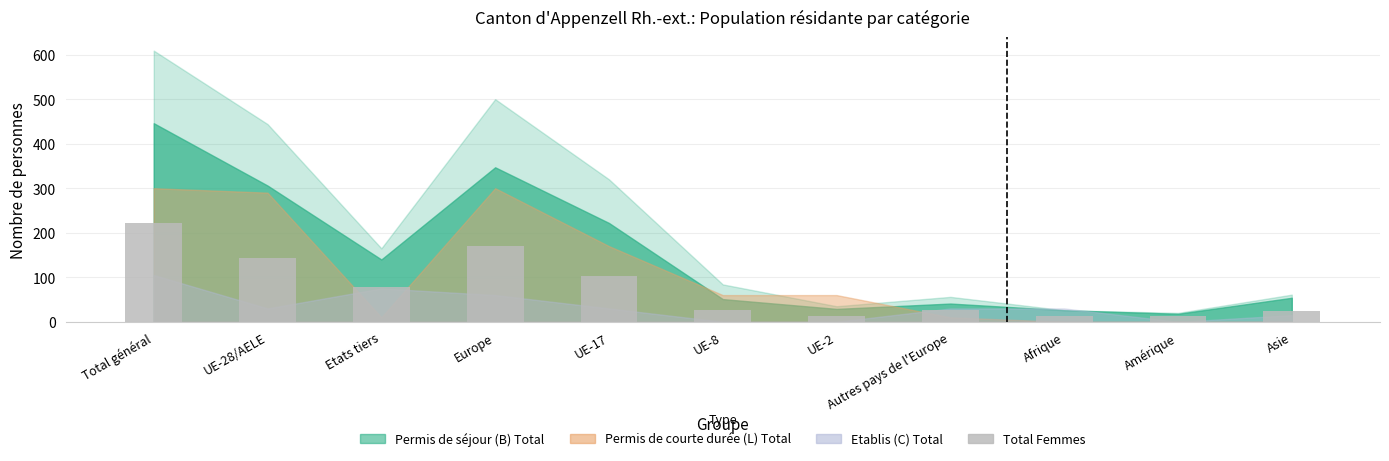

The value at Total général is 64. True or false?

False